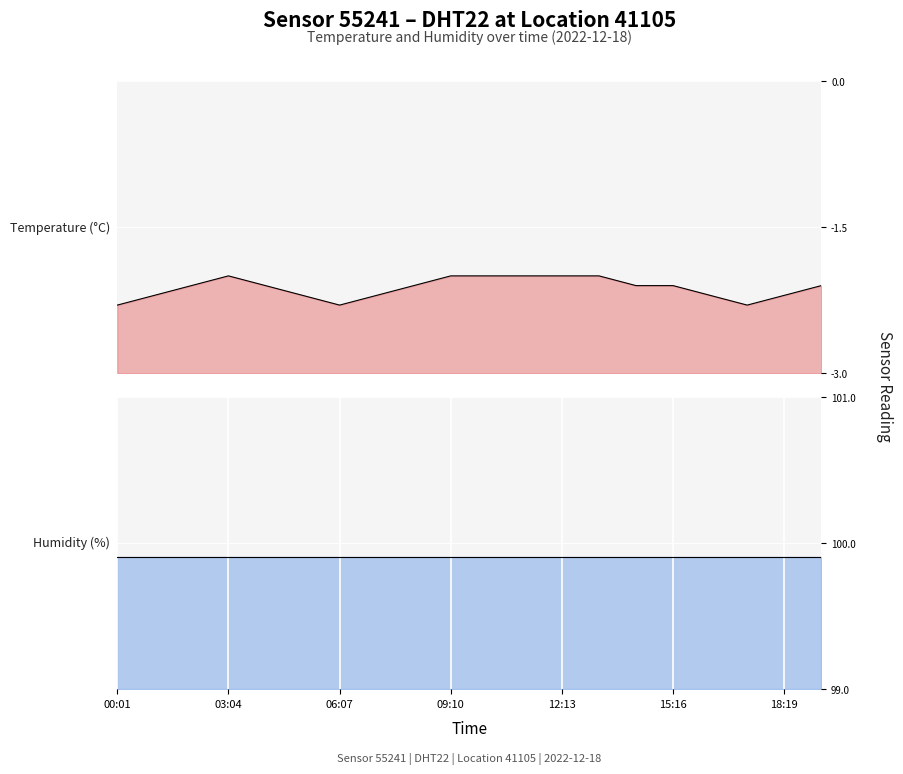

What is the value of the 3rd point from the left?

-2.1